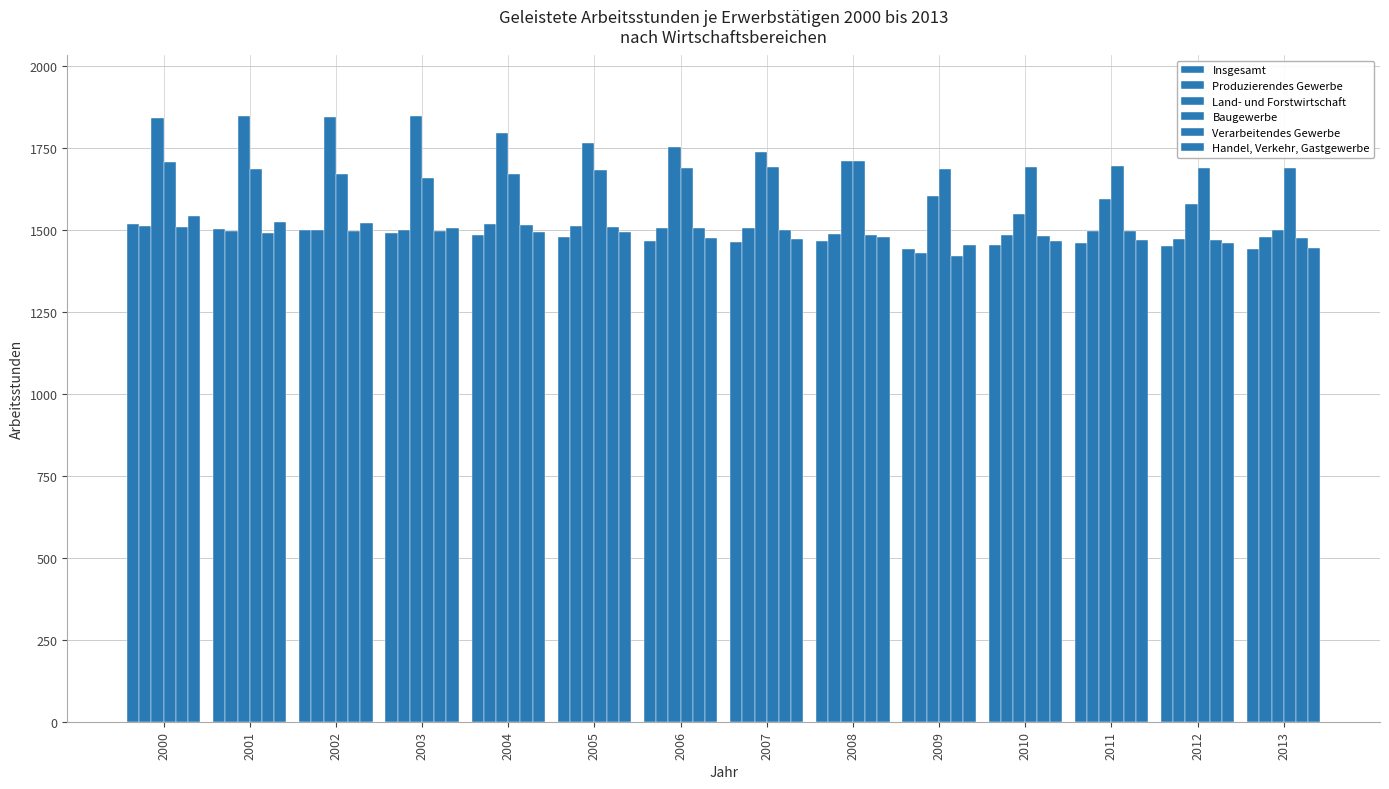

What is the total value across all series at 2013?

9027